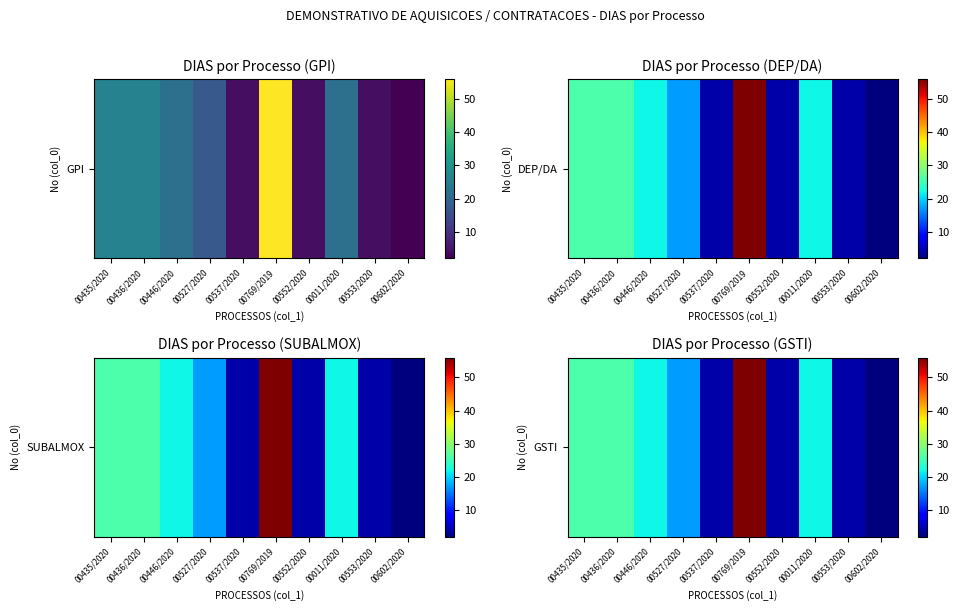

Rank the categories by value from lowest to highest.

00602/2020, 00537/2020, 00552/2020, 00553/2020, 00527/2020, 00446/2020, 00011/2020, 00435/2020, 00436/2020, 00769/2019